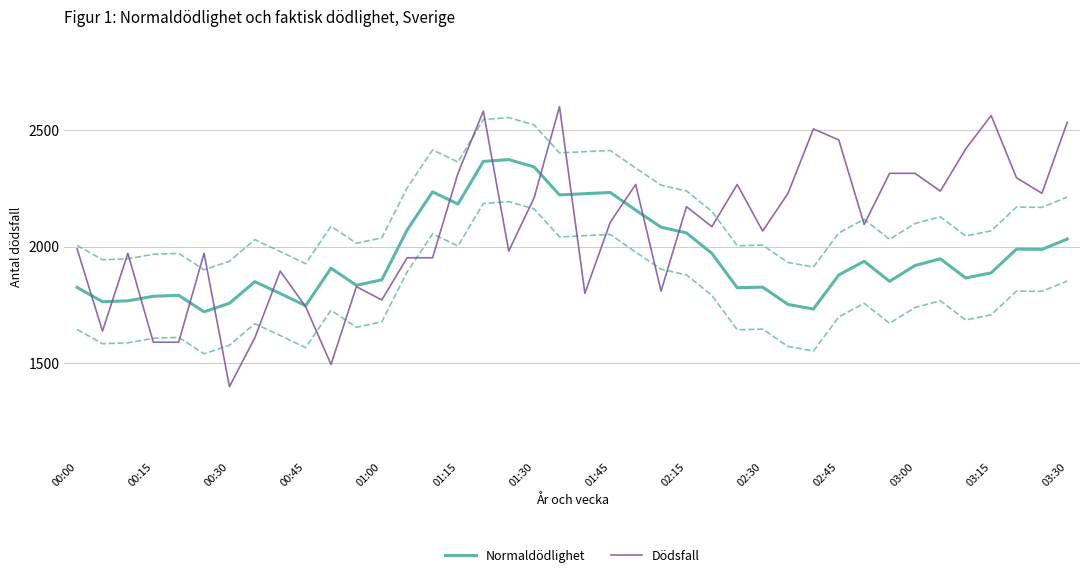

The Normaldödlighet series shows 1825.2 at 00:00. True or false?

True